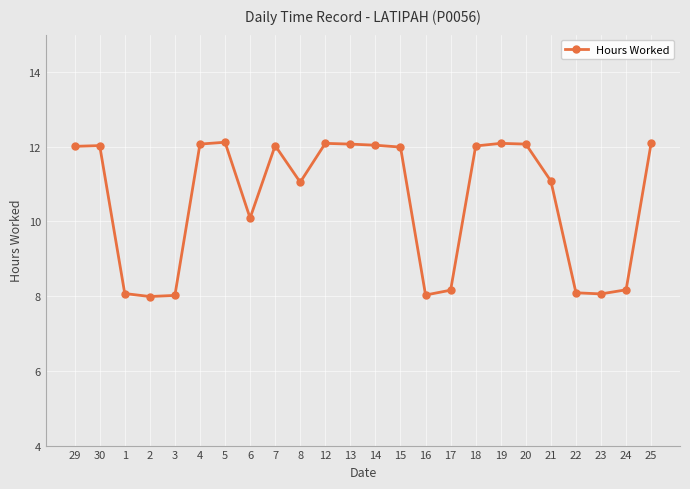

True or false: there are more than 2 points higher than both neighbors.

True